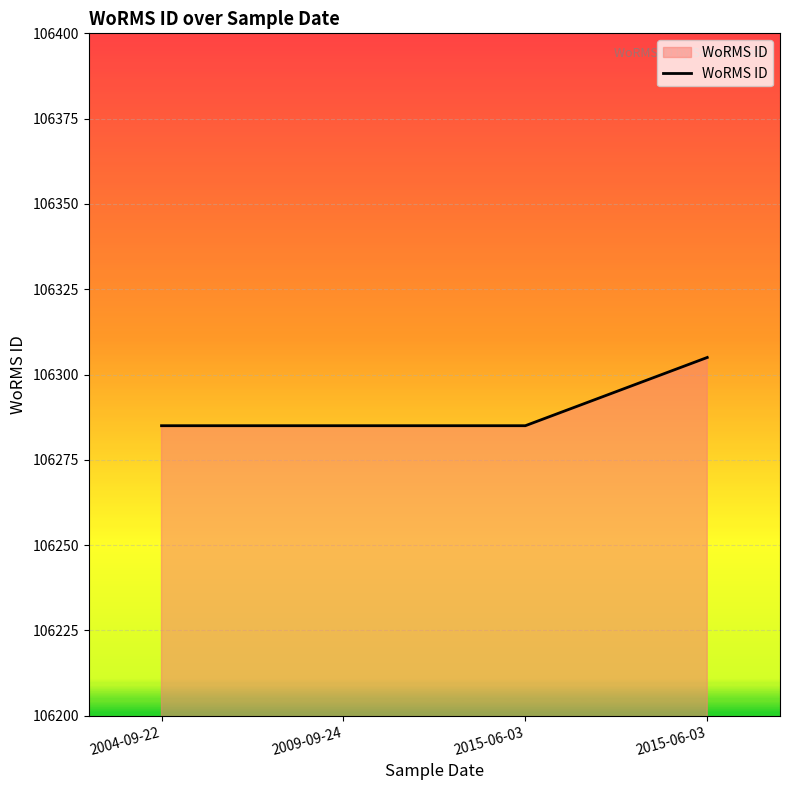

Which label corresponds to the smallest value in the chart?

2004-09-22